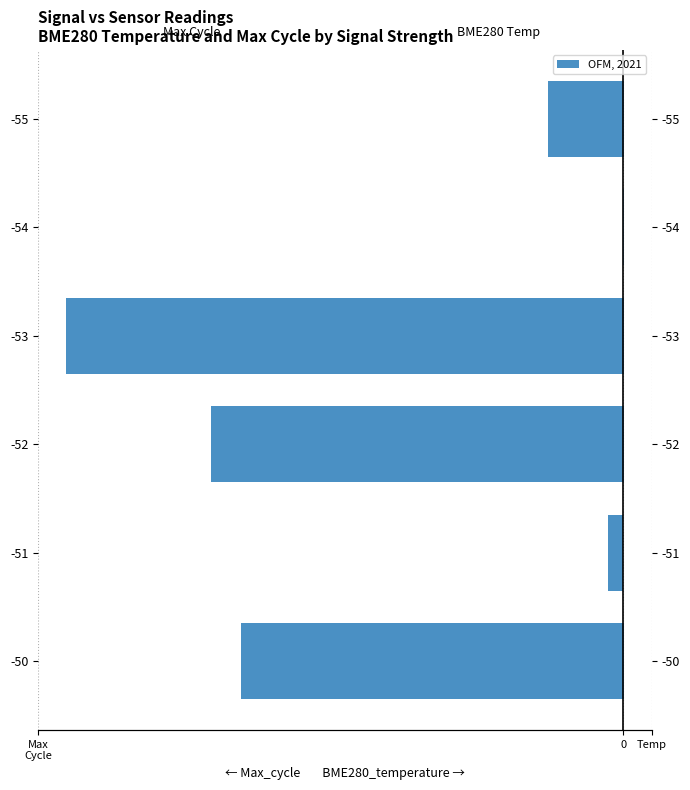

Between -55 and -52, which is larger?

-55